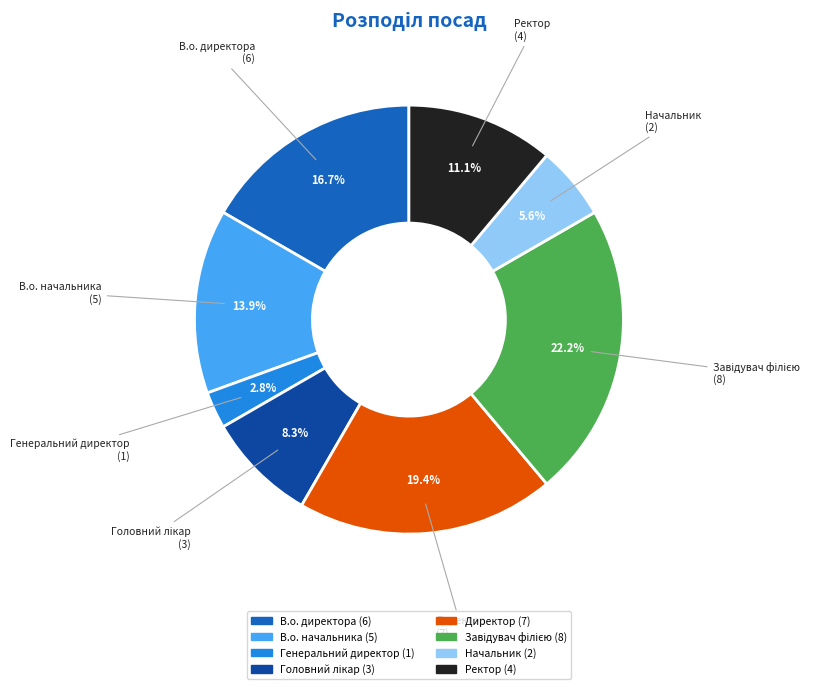

To the nearest percent, what portion does Ректор represent?

11%